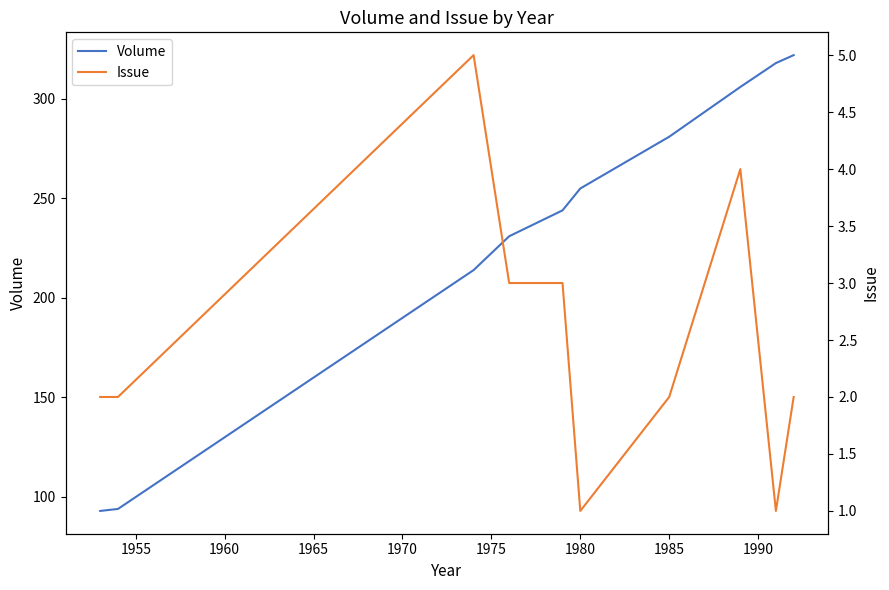

What is the maximum value for Volume?

322